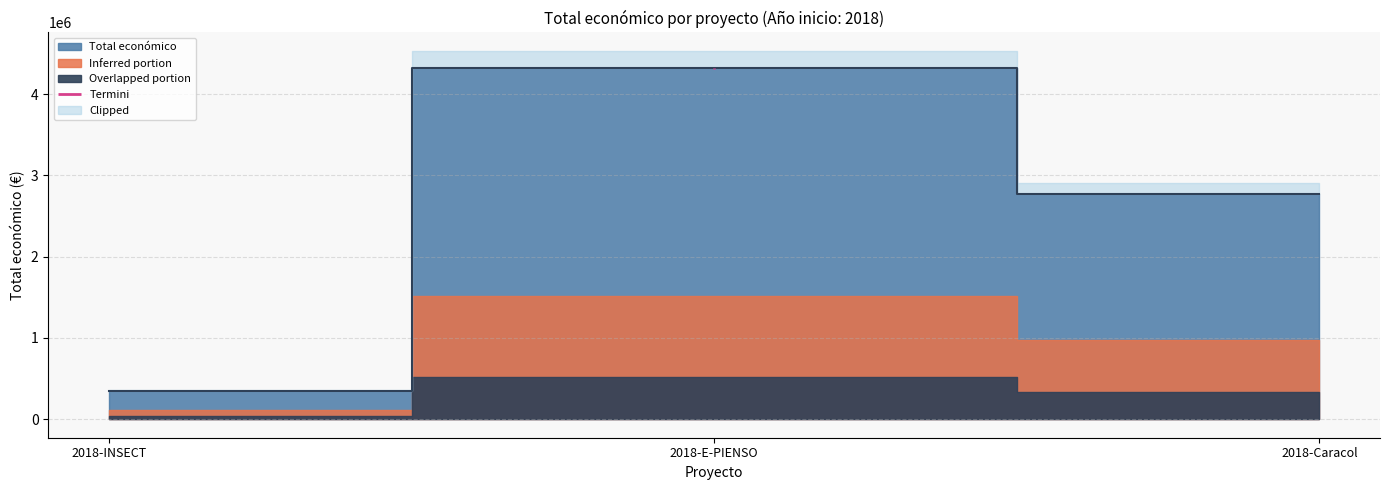

What is the value of the 3rd point from the left?

2769359